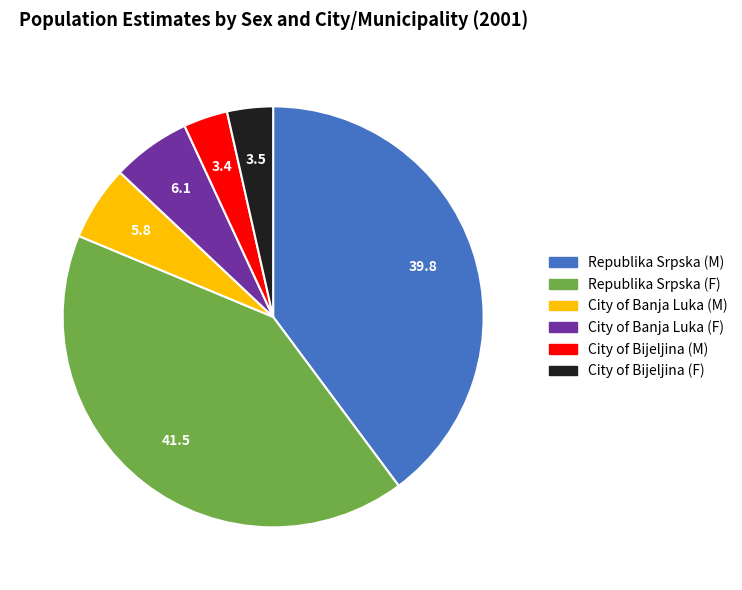

What is the ratio of the value at City of Bijeljina (F) to the value at City of Banja Luka (F)?

0.6